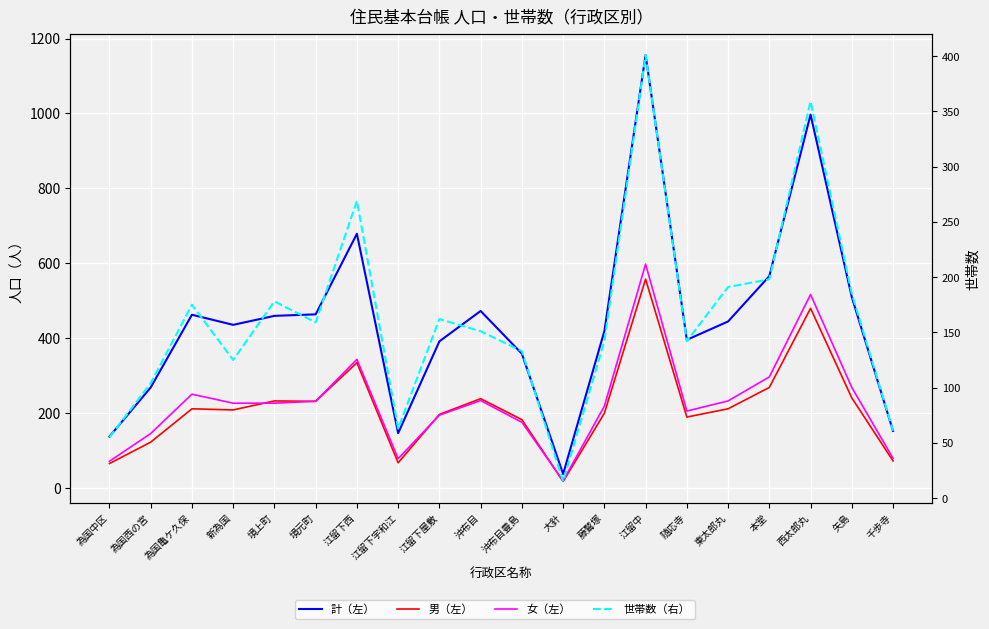

Is the value of 世帯数（右） at 沖布目豊島 greater than the value of 男（左） at 沖布目?

No